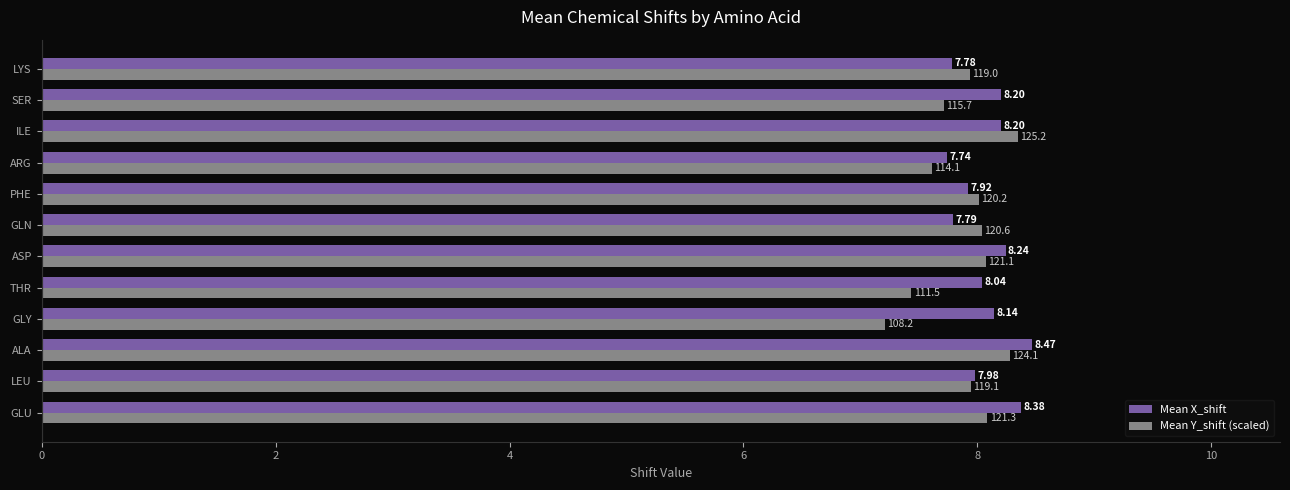

What is the difference between the second highest and minimum values in the Mean Y_shift (scaled) series?

1.1